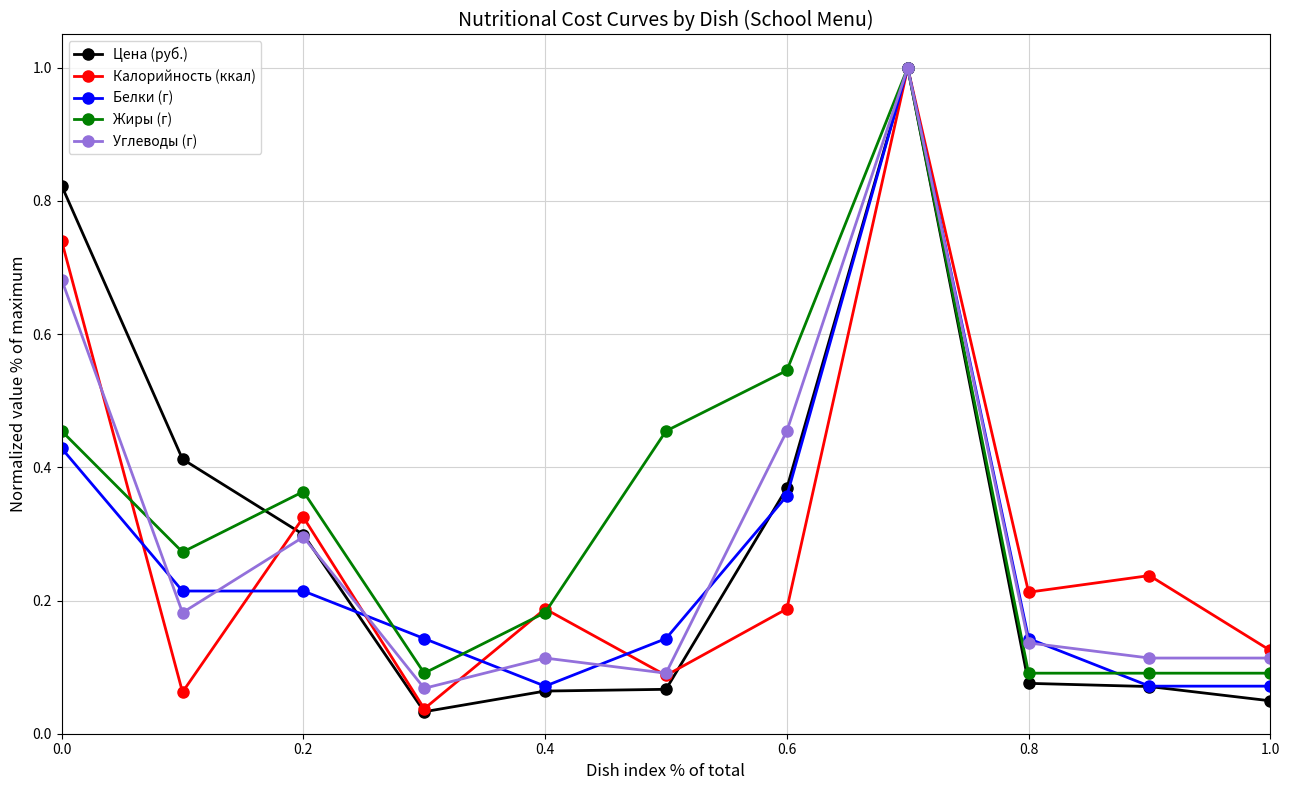

At how many categories does at least one series exceed 0?

11